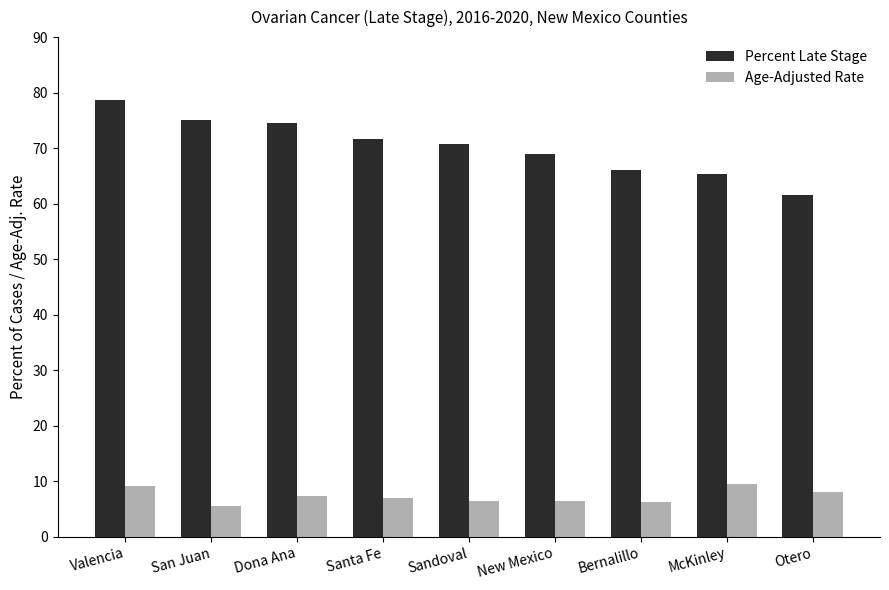

Is it true that Age-Adjusted Rate equals 2.0 at San Juan?

False